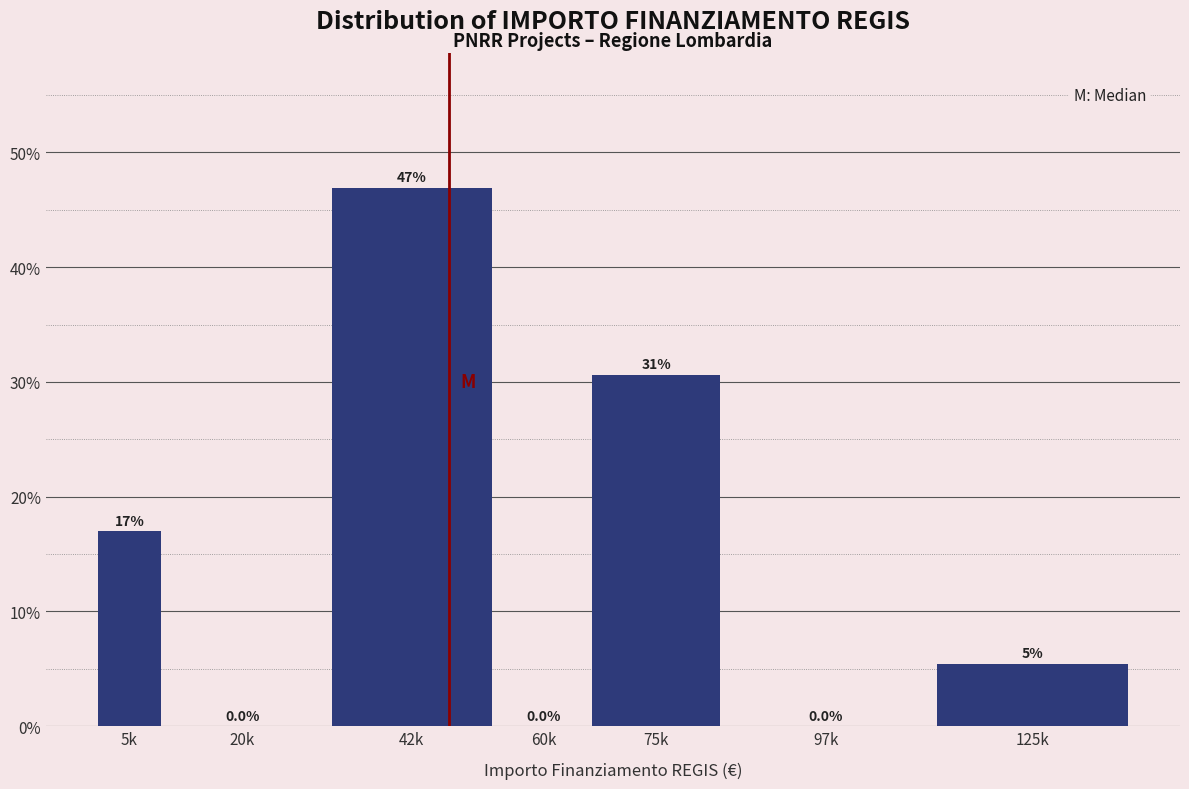

Which has a higher value, 97k or 5k?

5k